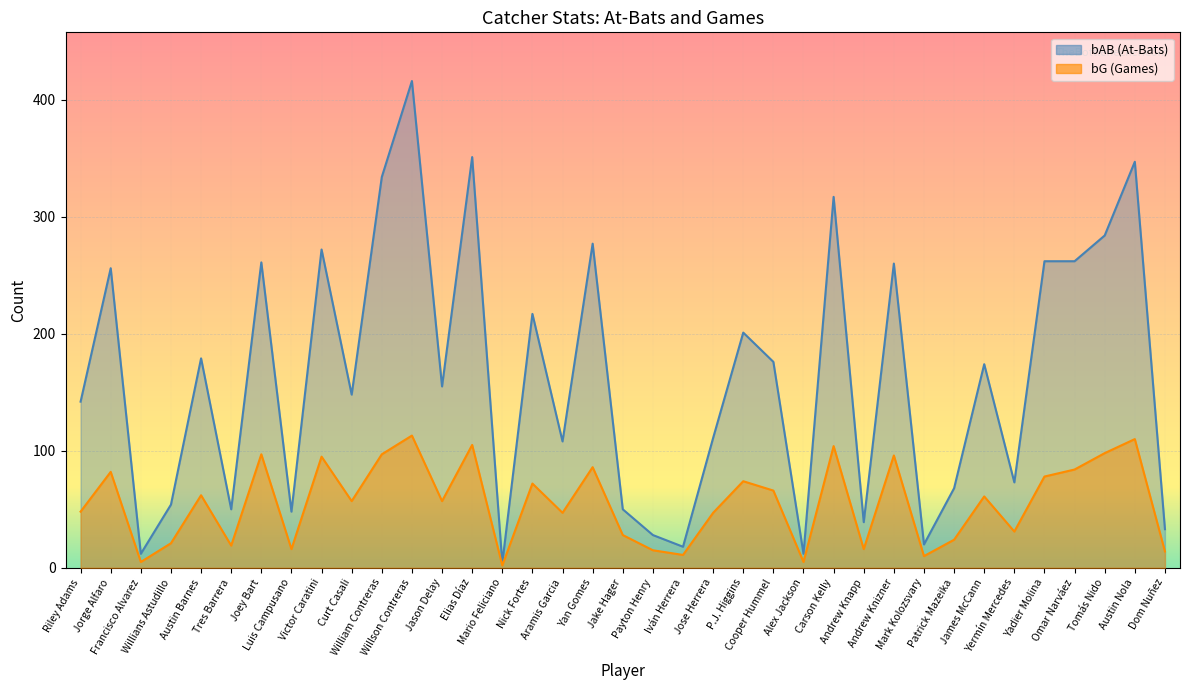

True or false: bAB and bG intersect in this chart.

False